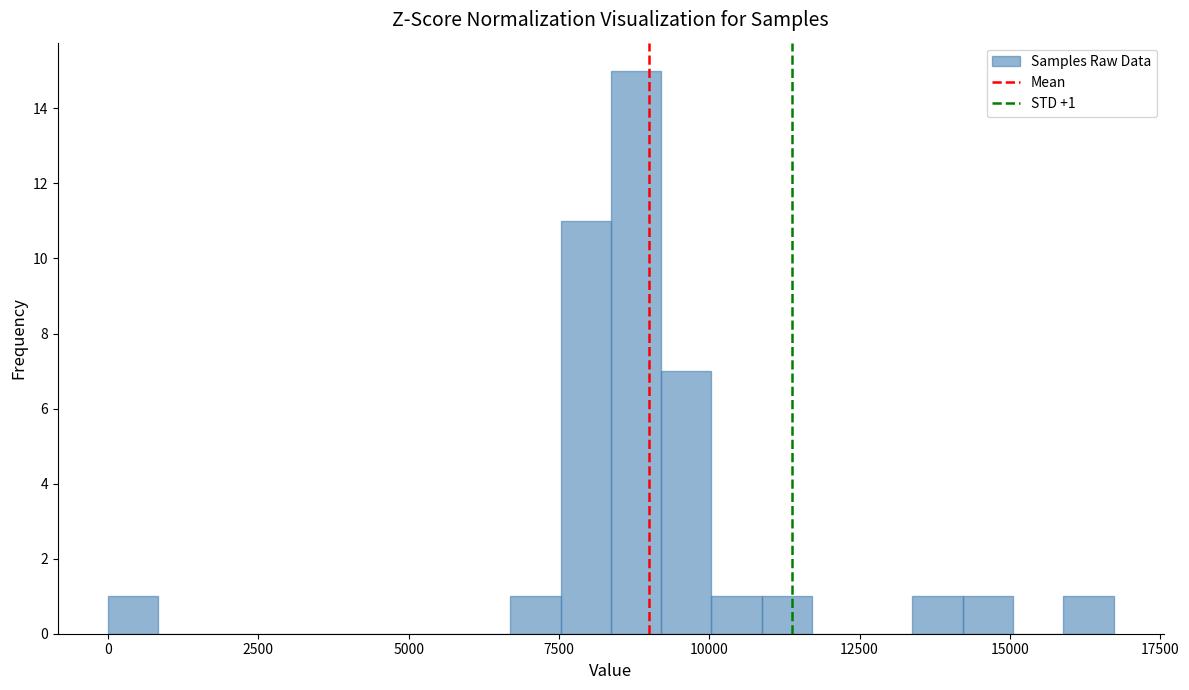

Around what value on the x-axis is the tallest bar? Give the approximate position of its centre, as read against the axis.

9000